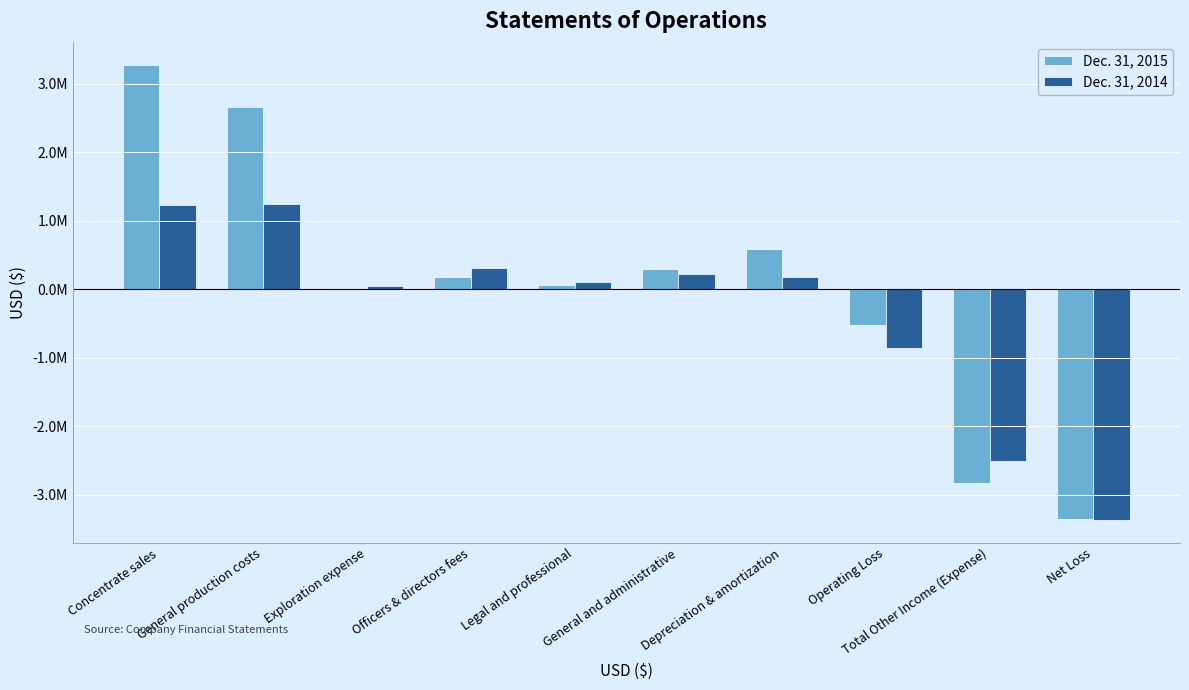

What are all the series names shown in the legend?

Dec. 31, 2015, Dec. 31, 2014